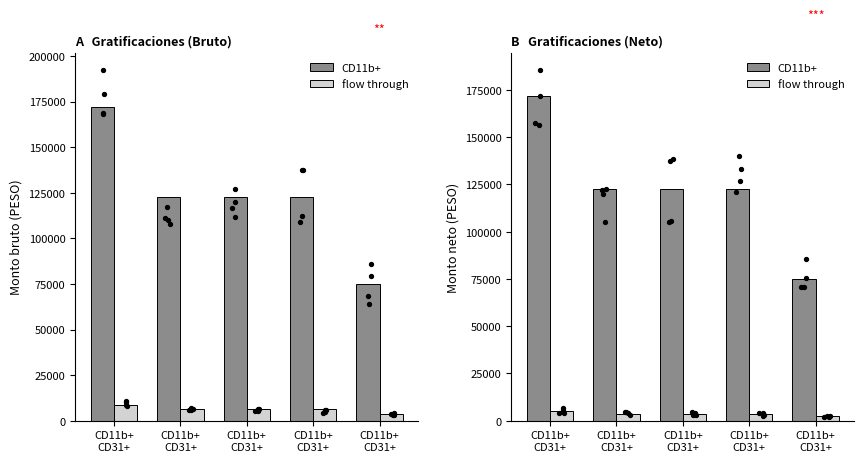

Is the value of CD11b+ at CD11b+
CD31+ greater than the value of flow through at CD11b+
CD31+?

Yes